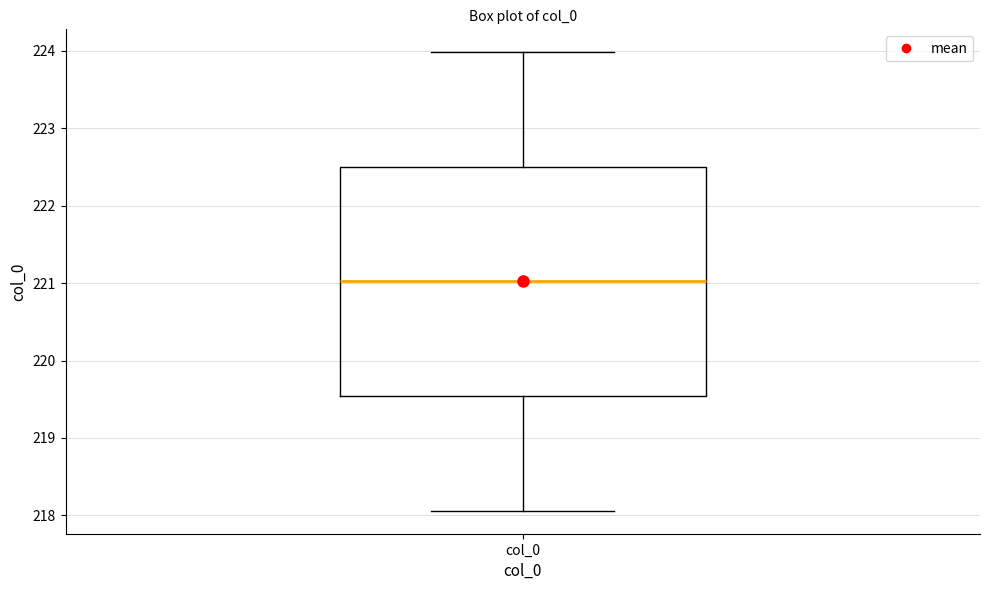

Transcribe this box plot: give where the median line is, the range the box spans, and where the two whiskers end, as read against the y-axis. The values are not printed on the chart, so give them approximately, as read against the axis.

median 221.0, box 219.5 to 222.5, whiskers 218.1 to 224.0